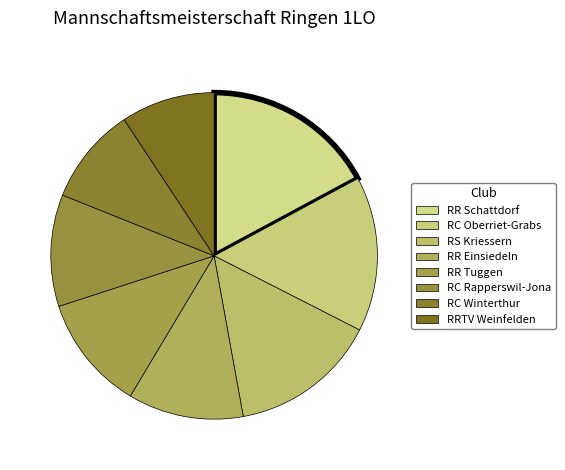

Count the number of slices in the pie.

8